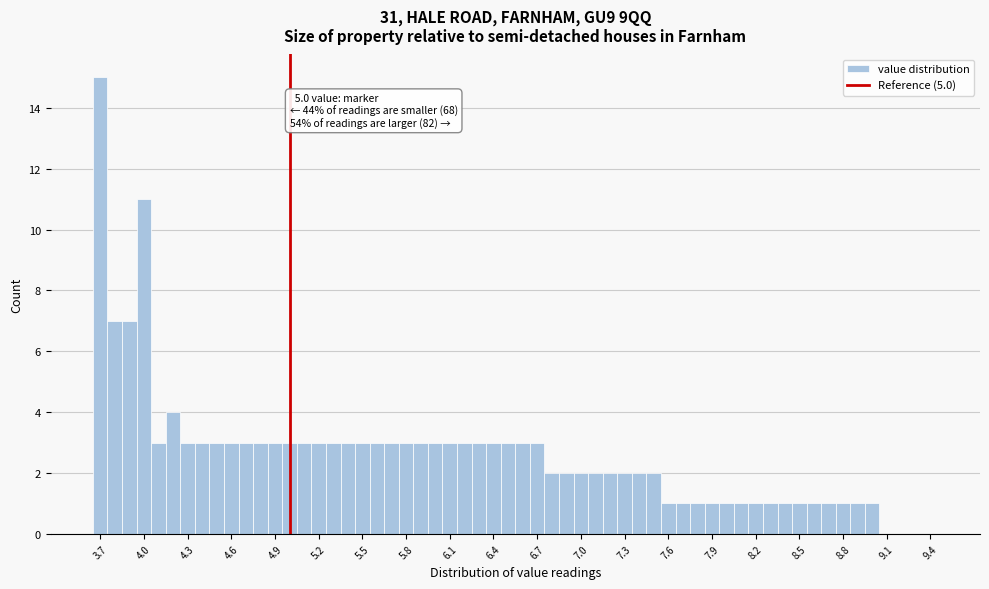

Read against the x-axis, roughly where is the centre of the tallest bar?

3.70